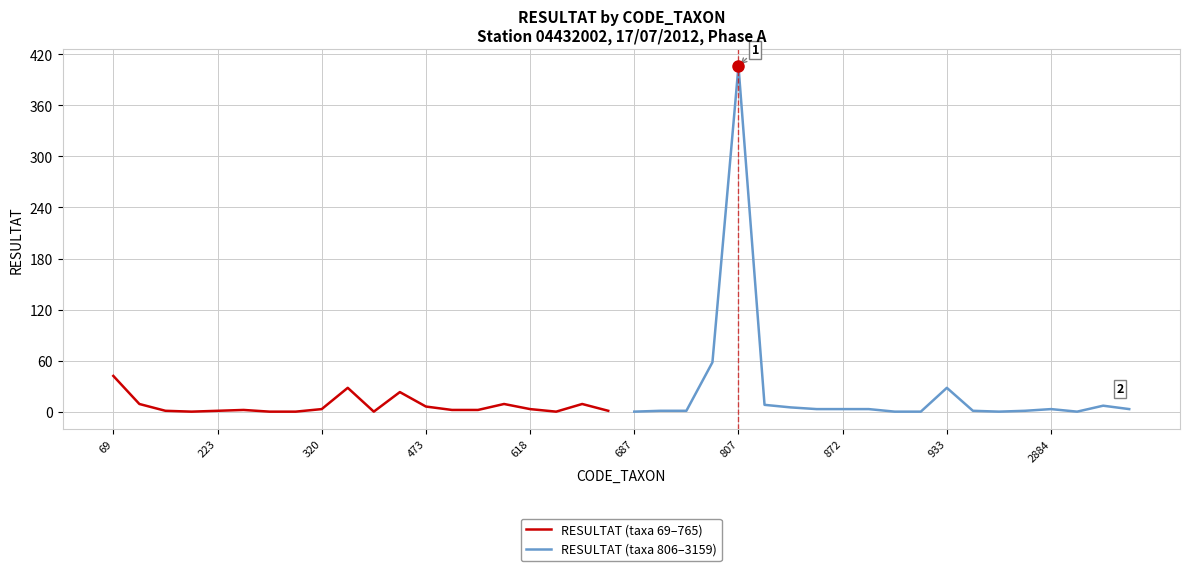

How many interior local peaks does the RESULTAT (taxa 69–765) series have?

5